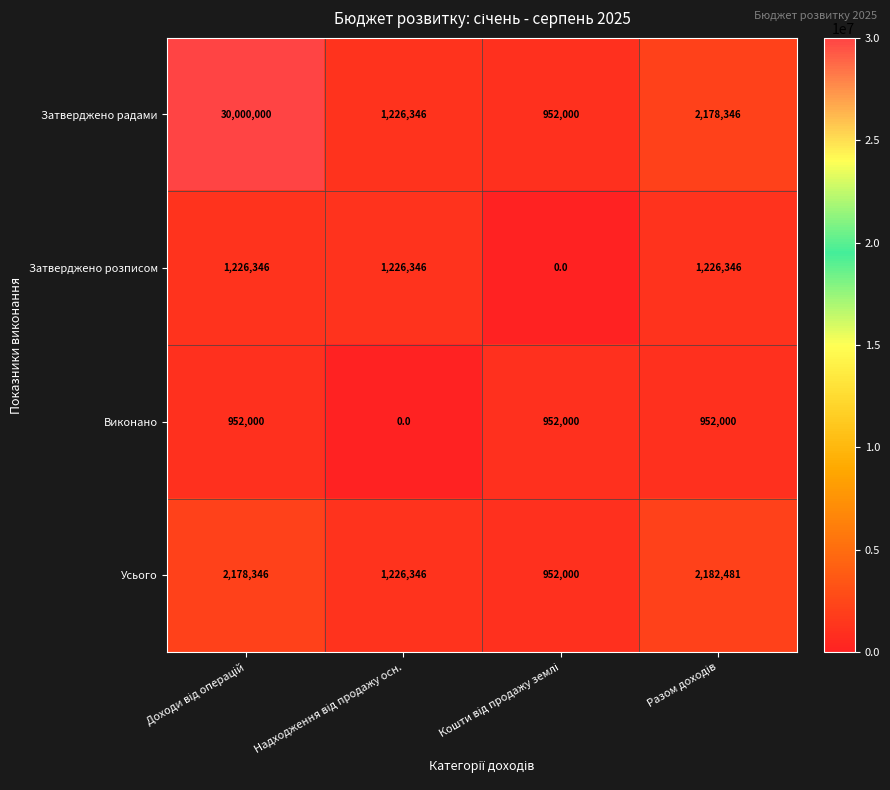

How many data points in Усього are less than 2178346?

2